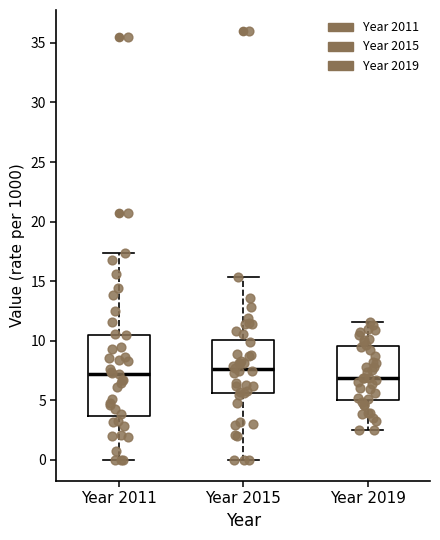

Where is the lower edge of the box for Year 2019 on the y-axis? The values are not printed on the chart, so give them approximately, as read against the axis.

5.0